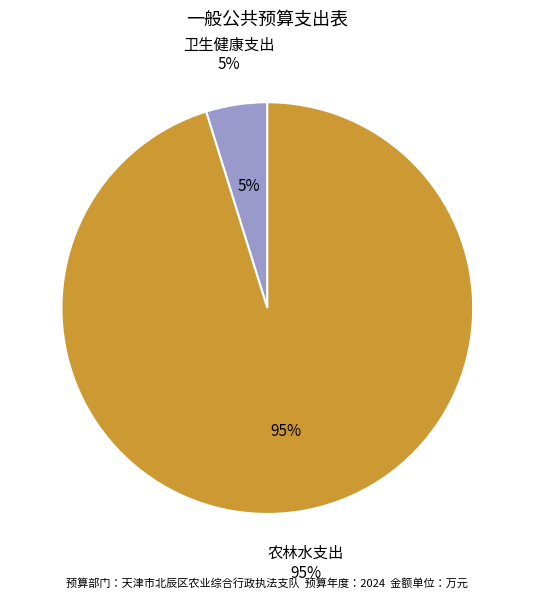

Rank the categories by value from highest to lowest.

农林水支出, 卫生健康支出